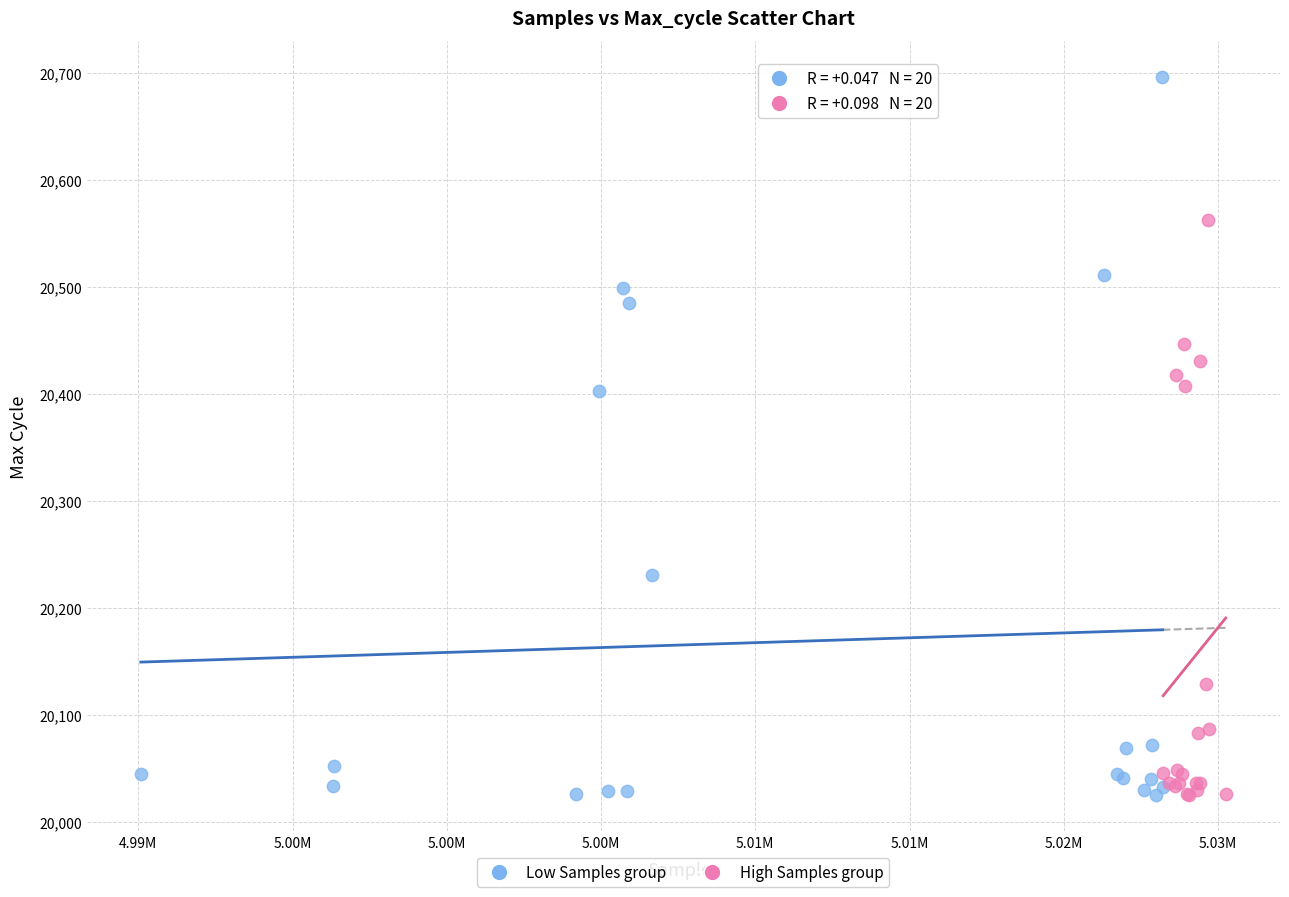

Which series reaches the maximum Y coordinate?

Low Samples group